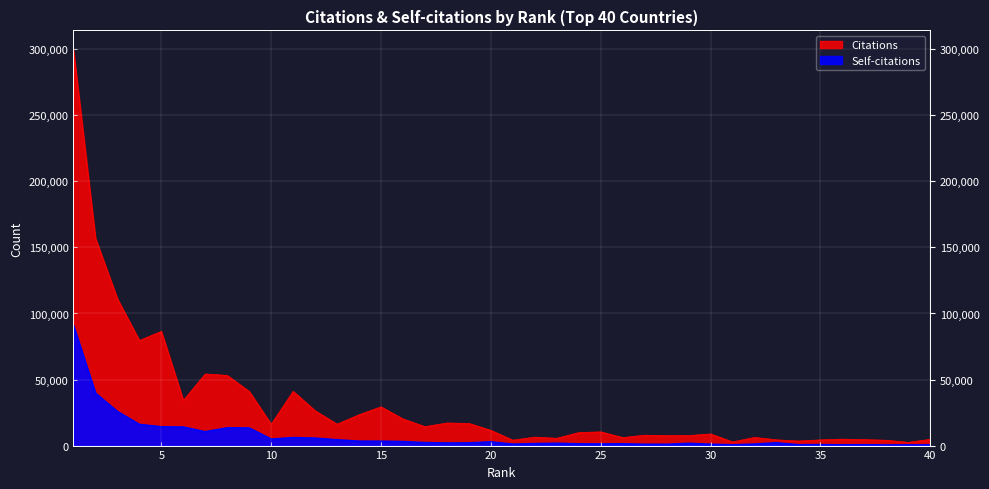

True or false: Self-citations and Citations intersect in this chart.

False